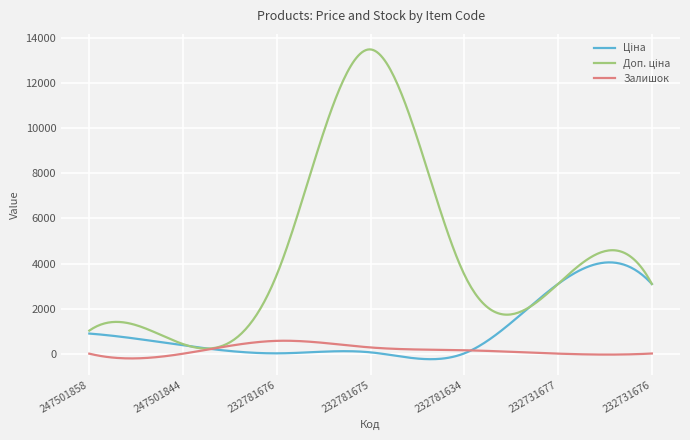

What is the value of the Залишок point at the 6th from the left?

3.0